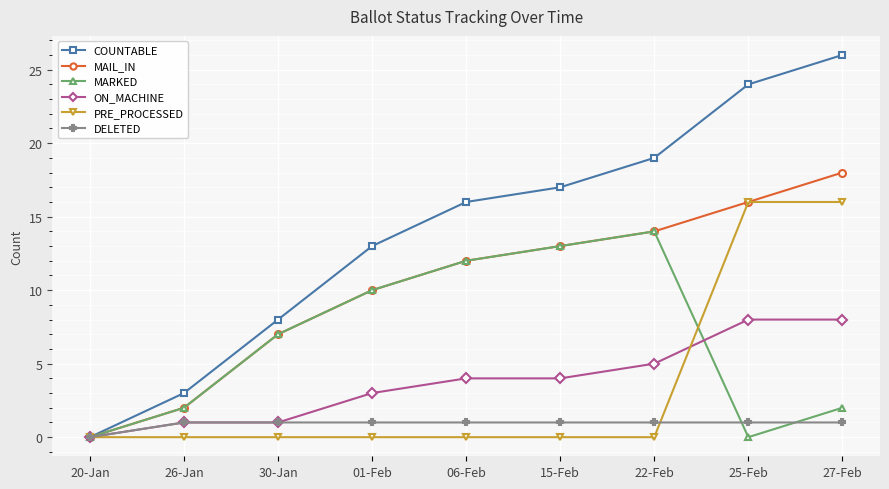

Reading right to left, extract all data points from this chart.

COUNTABLE: 26	24	19	17	16	13	8	3	0
MAIL_IN: 18	16	14	13	12	10	7	2	0
MARKED: 2	0	14	13	12	10	7	2	0
ON_MACHINE: 8	8	5	4	4	3	1	1	0
PRE_PROCESSED: 16	16	0	0	0	0	0	0	0
DELETED: 1	1	1	1	1	1	1	1	0